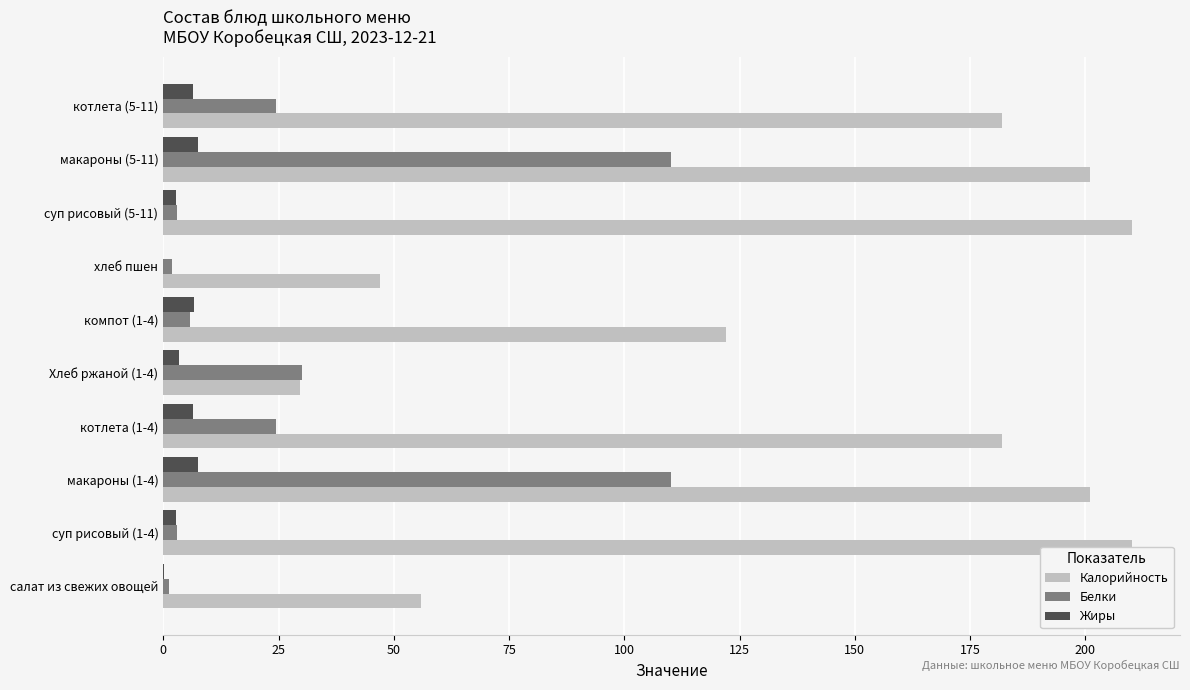

What is the maximum value shown in the chart?

210.0